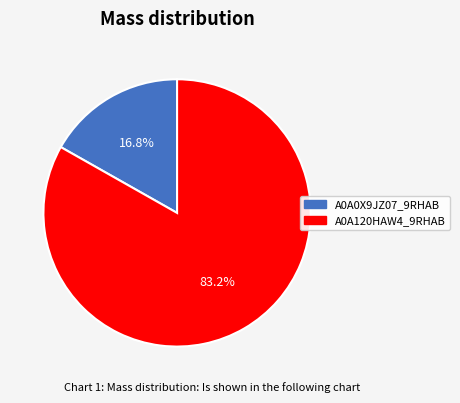

Does A0A120HAW4_9RHAB account for over 50% of the chart?

Yes